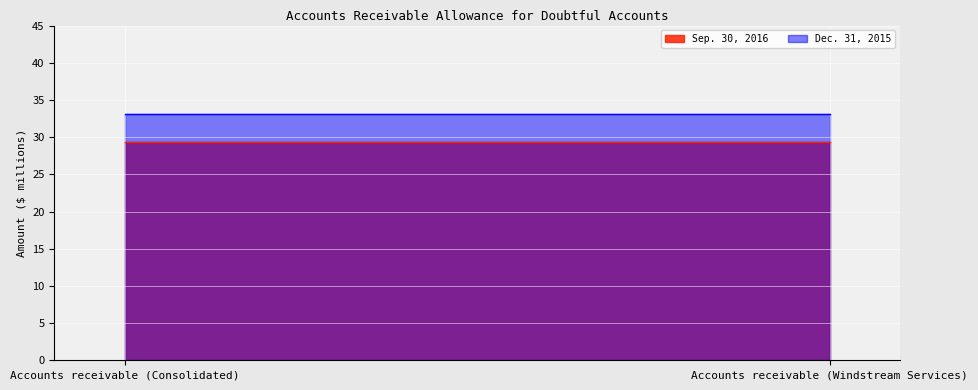

What are all the series names shown in the legend?

Sep. 30, 2016, Dec. 31, 2015